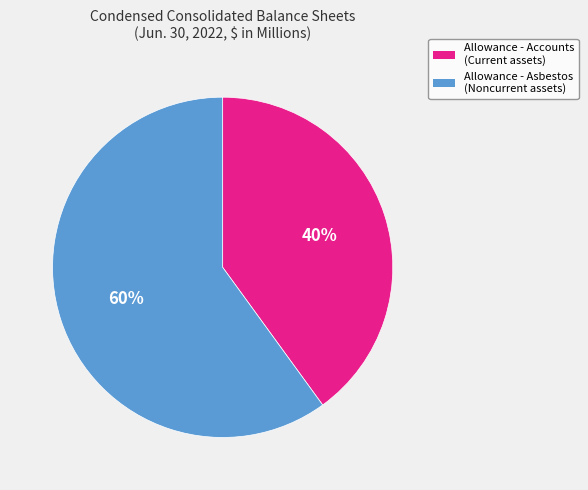

Does any single category account for the majority?

Yes